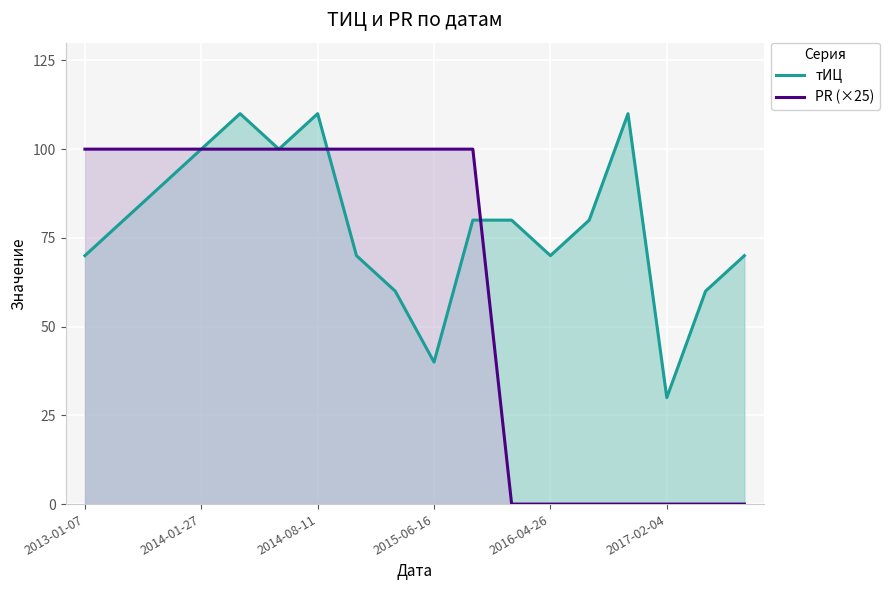

Is the value of PR (×25) at 2015-06-16 greater than the value of тИЦ at 2014-08-11?

No